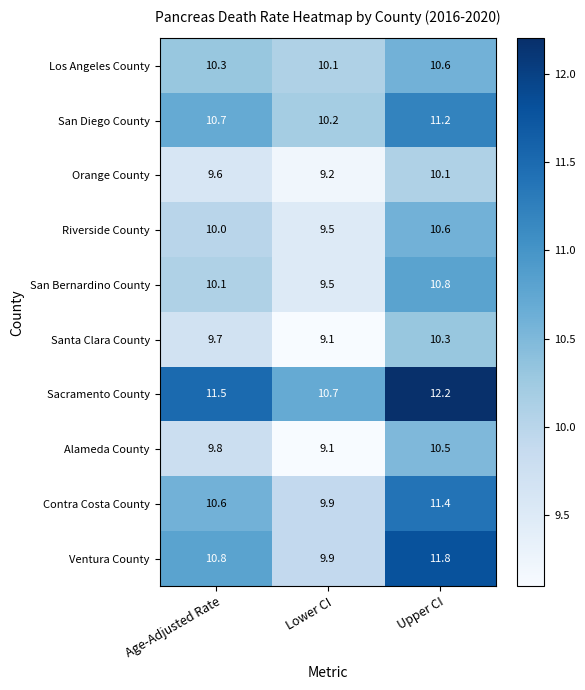

Which series has the widest spread of values?

Ventura County